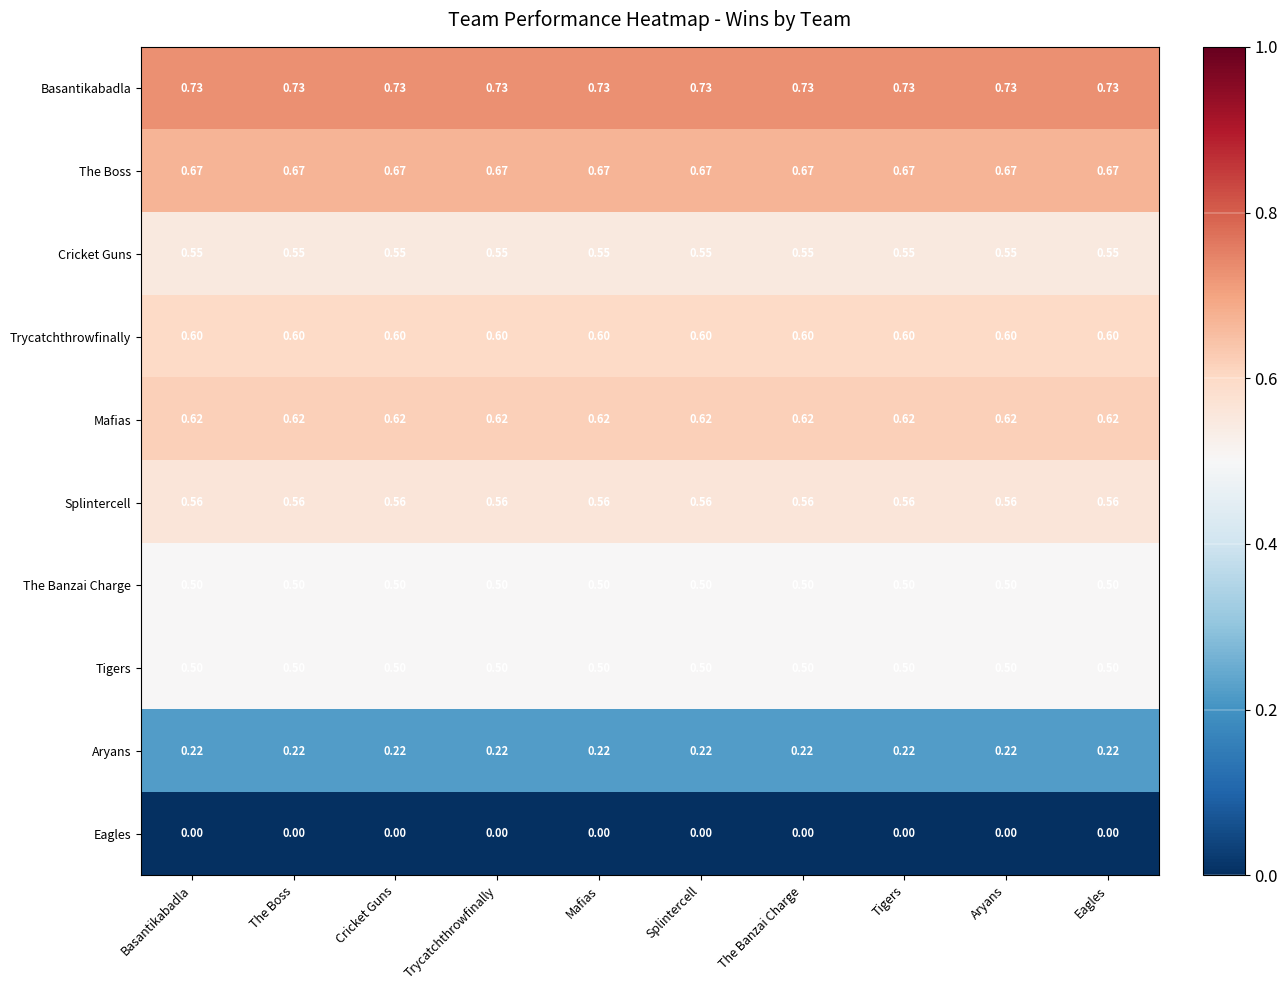

Which series has the largest total across all categories?

Basantikabadla